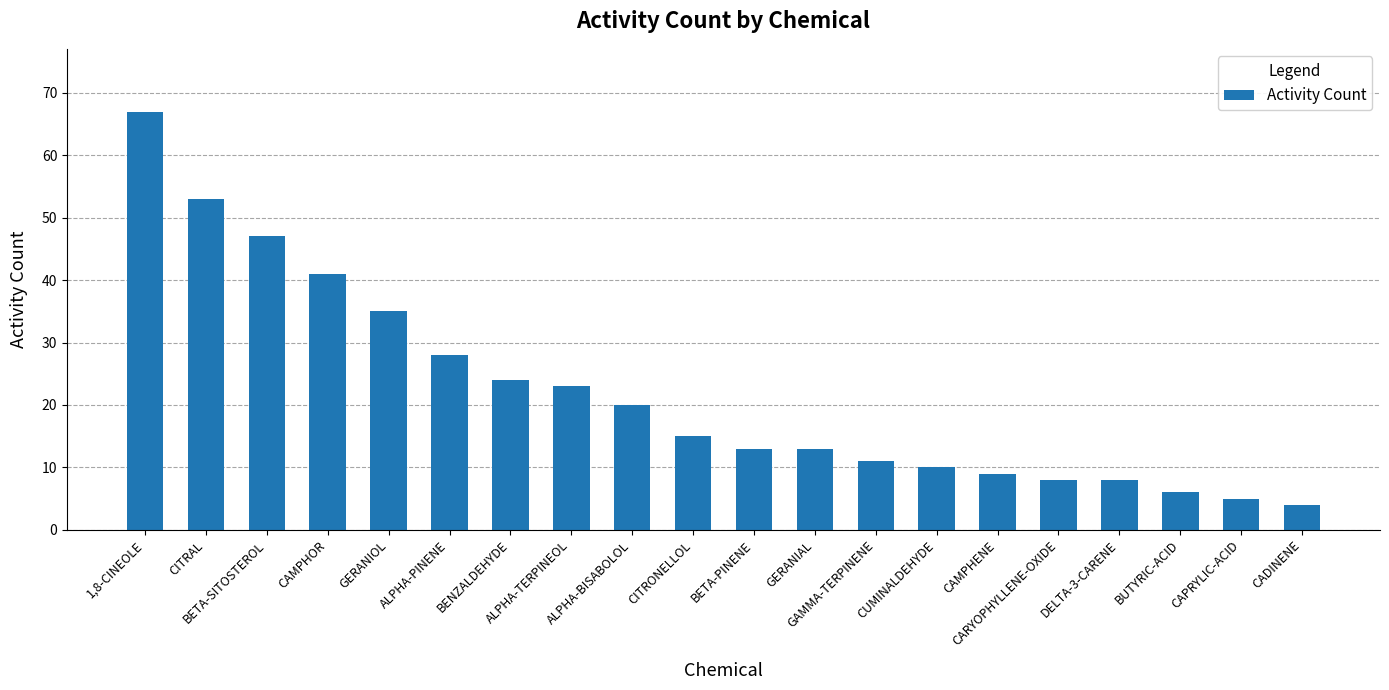

How many series are shown in this chart?

1